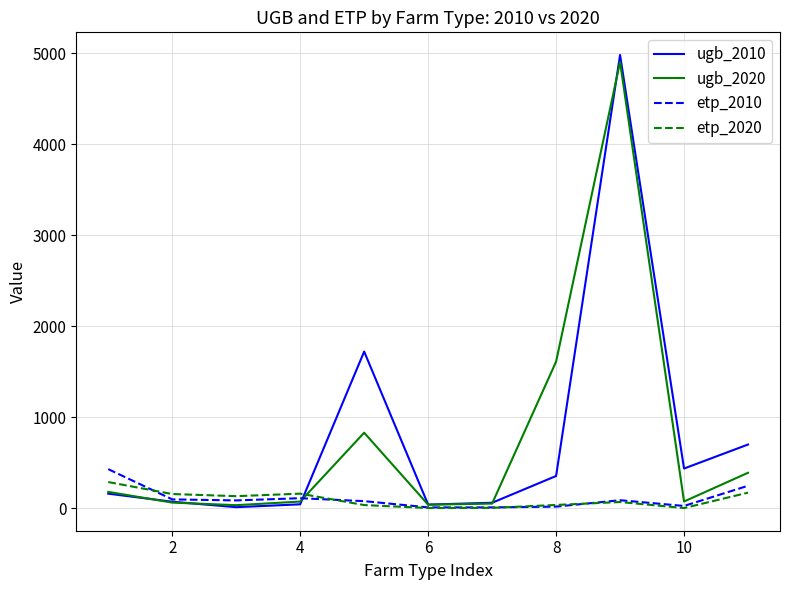

Which series ends up on top after the final intersection of ugb_2020 and ugb_2010?

ugb_2010